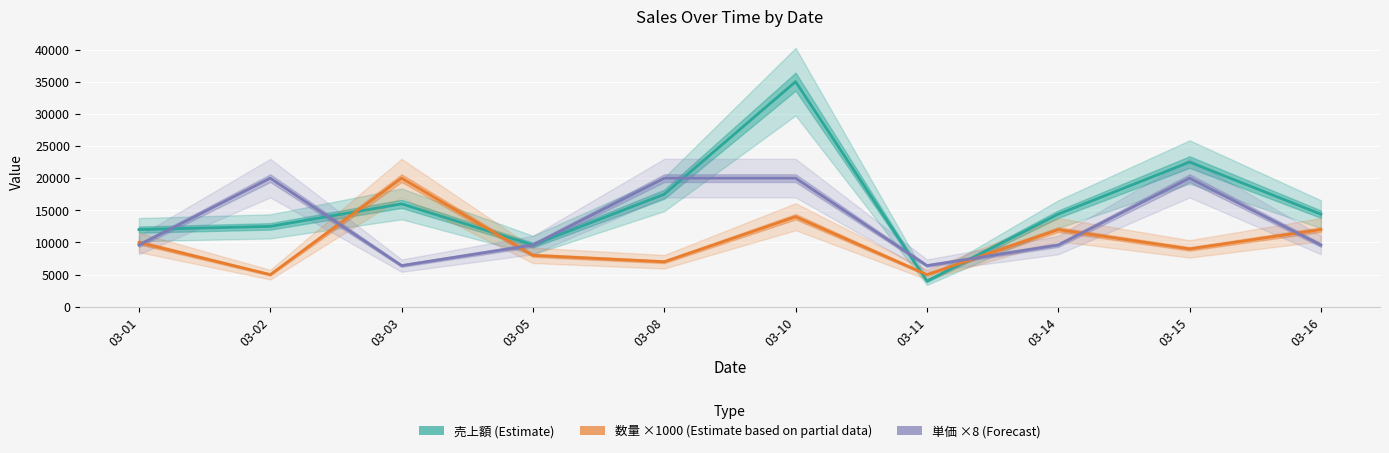

What is the difference between the maximum and minimum values in the 単価 ×8 (Forecast) series?

13600